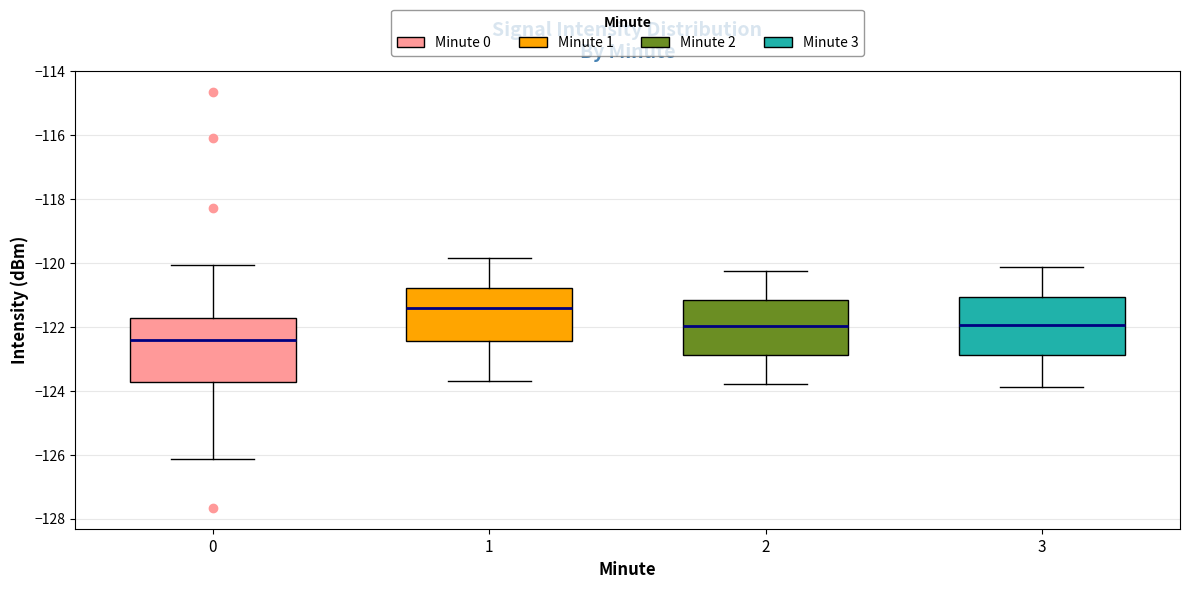

Reading left to right, transcribe this box plot: for each box, give where its median line is, the range the box spans, and where its two whiskers end, as read against the y-axis. The values are not printed on the chart, so give them approximately, as read against the axis.

0: median -122.4, box -123.8 to -121.8, whiskers -126.2 to -120.0
1: median -121.4, box -122.4 to -120.8, whiskers -123.6 to -119.8
2: median -122.0, box -122.8 to -121.2, whiskers -123.8 to -120.2
3: median -122.0, box -122.8 to -121.0, whiskers -123.8 to -120.2